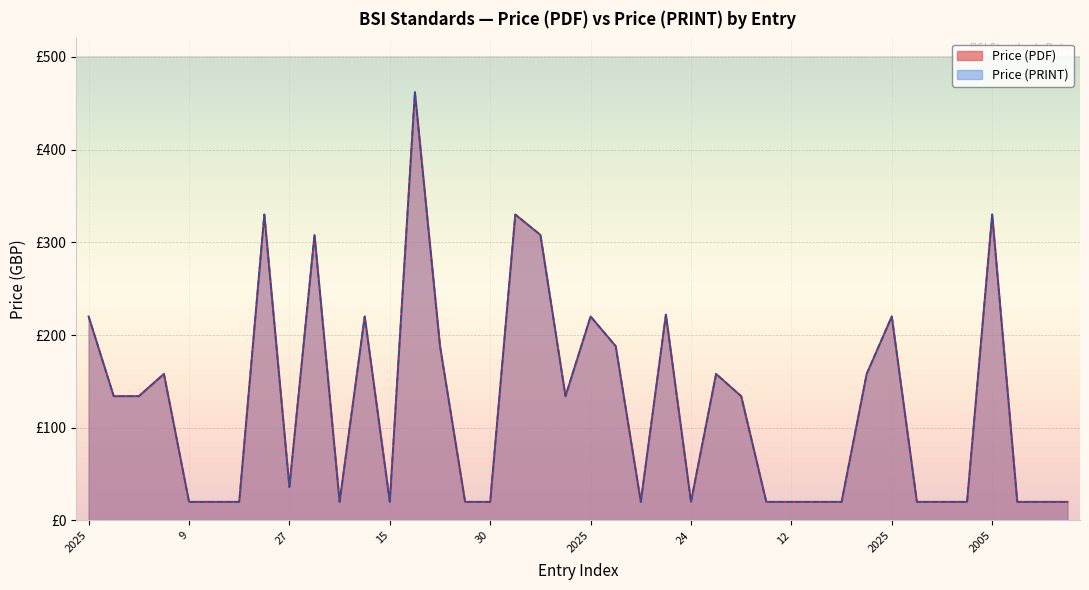

True or false: Price (PRINT) and Price (PDF) intersect in this chart.

False